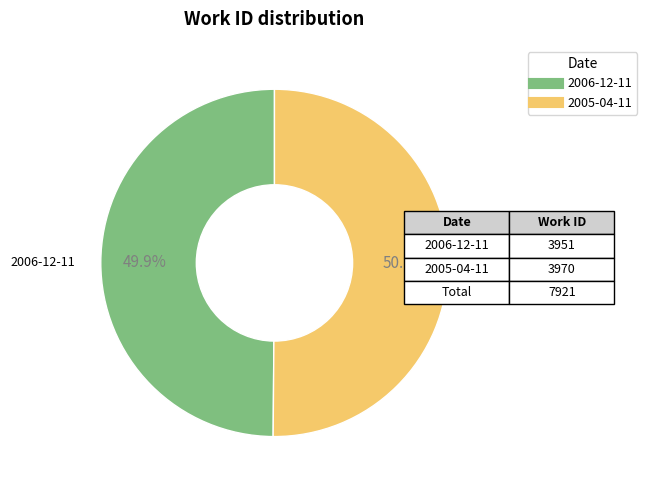

What is the ratio of the value at 2006-12-11 to the value at 2005-04-11?

1.0